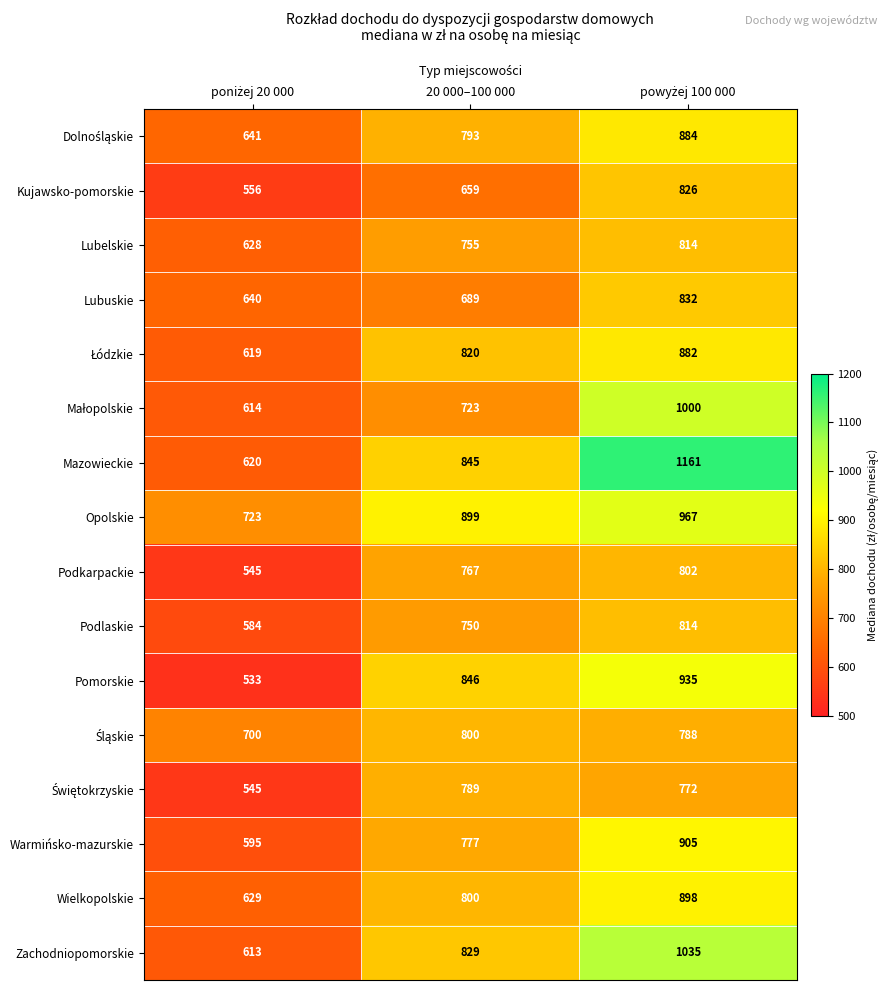

Count the number of categories in the chart.

3